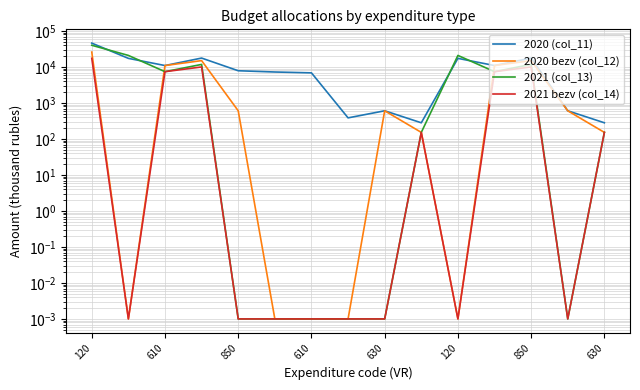

What is the difference between the maximum and second lowest values in the 2021 bezv (col_14) series?

17388.5